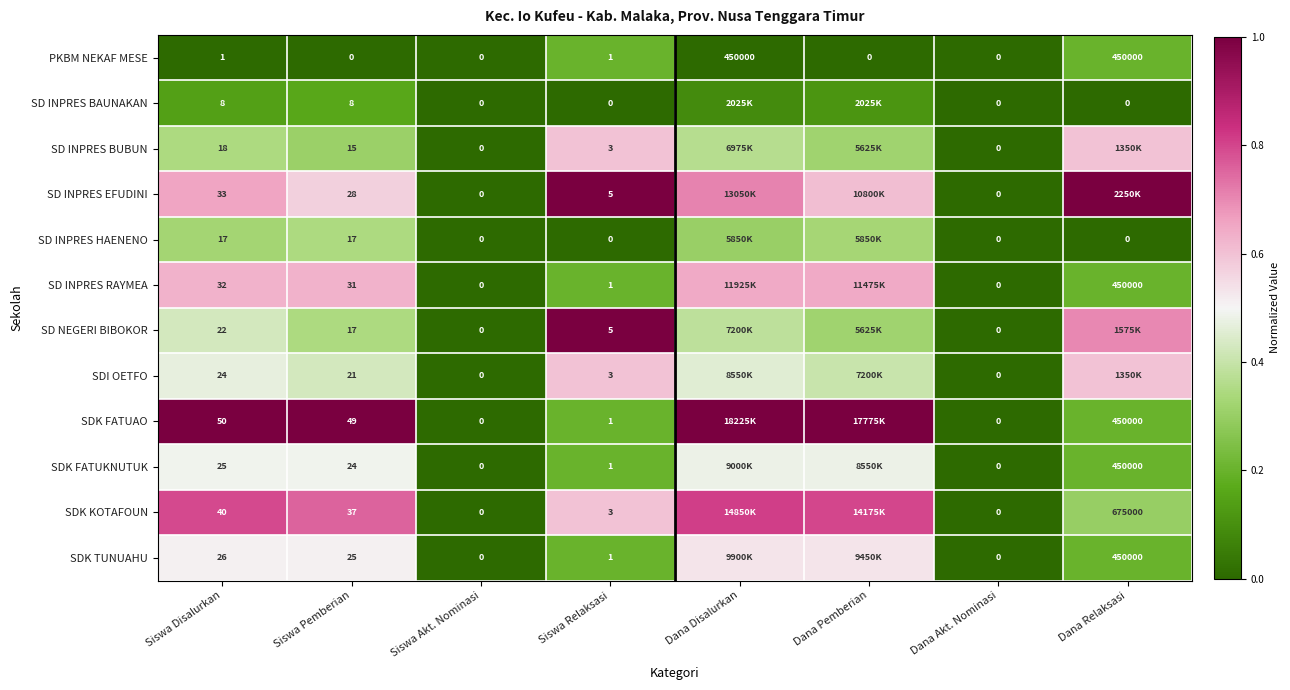

At which category does the chart reach its minimum across all series?

Siswa Disalurkan